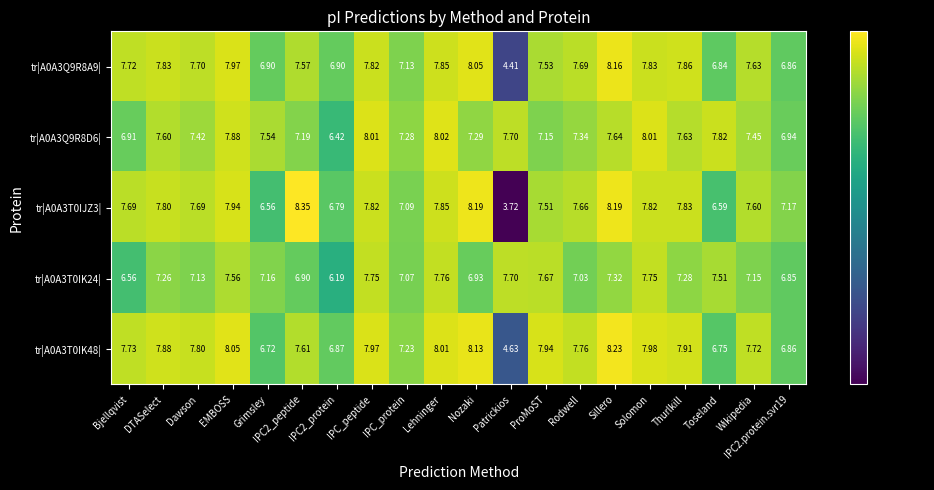

What is the spread (max minus min) of values at ProMoST?

0.8